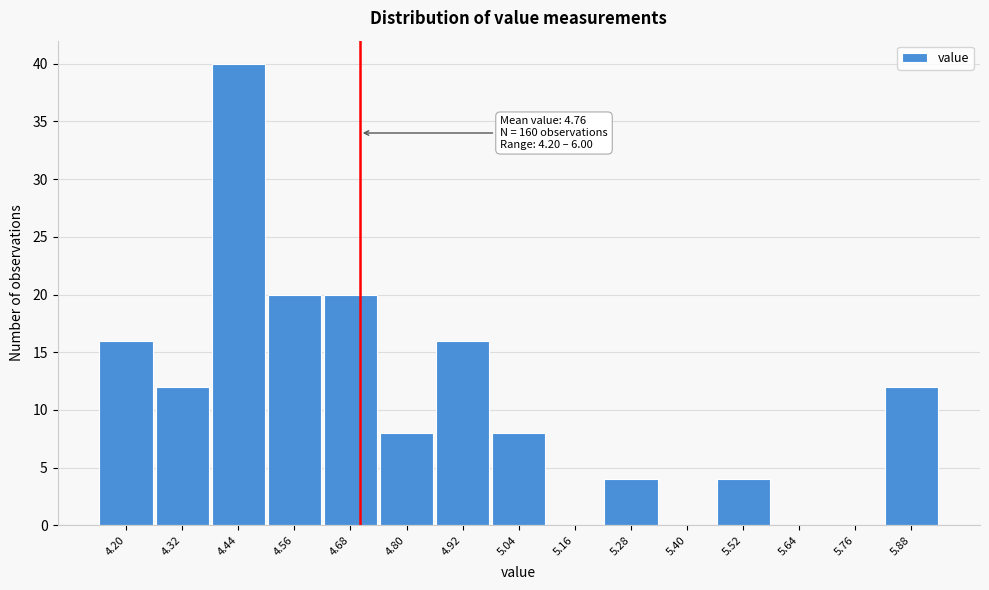

Reading left to right, transcribe all the data shown in this chart.

4.20=16	4.32=12	4.44=40	4.56=20	4.68=20	4.80=8	4.92=16	5.04=8	5.16=0	5.28=4	5.40=0	5.52=4	5.64=0	5.76=0	5.88=12